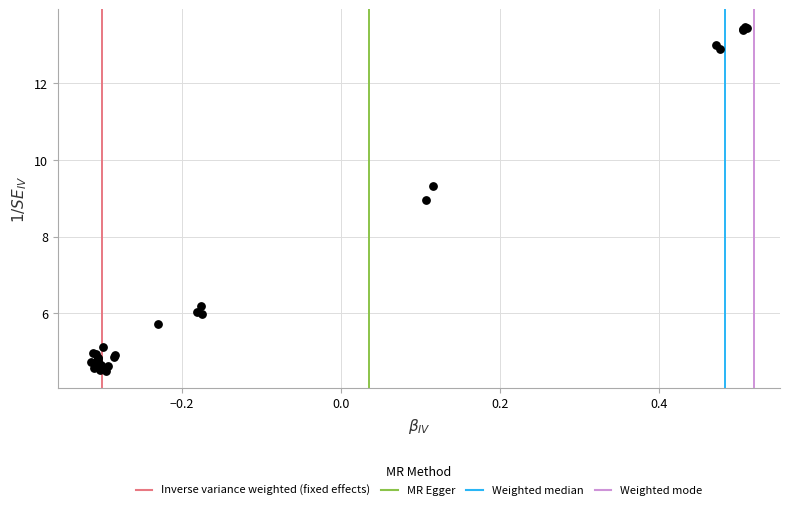

What Y value in the scatter plot is closest to 8?

9.0